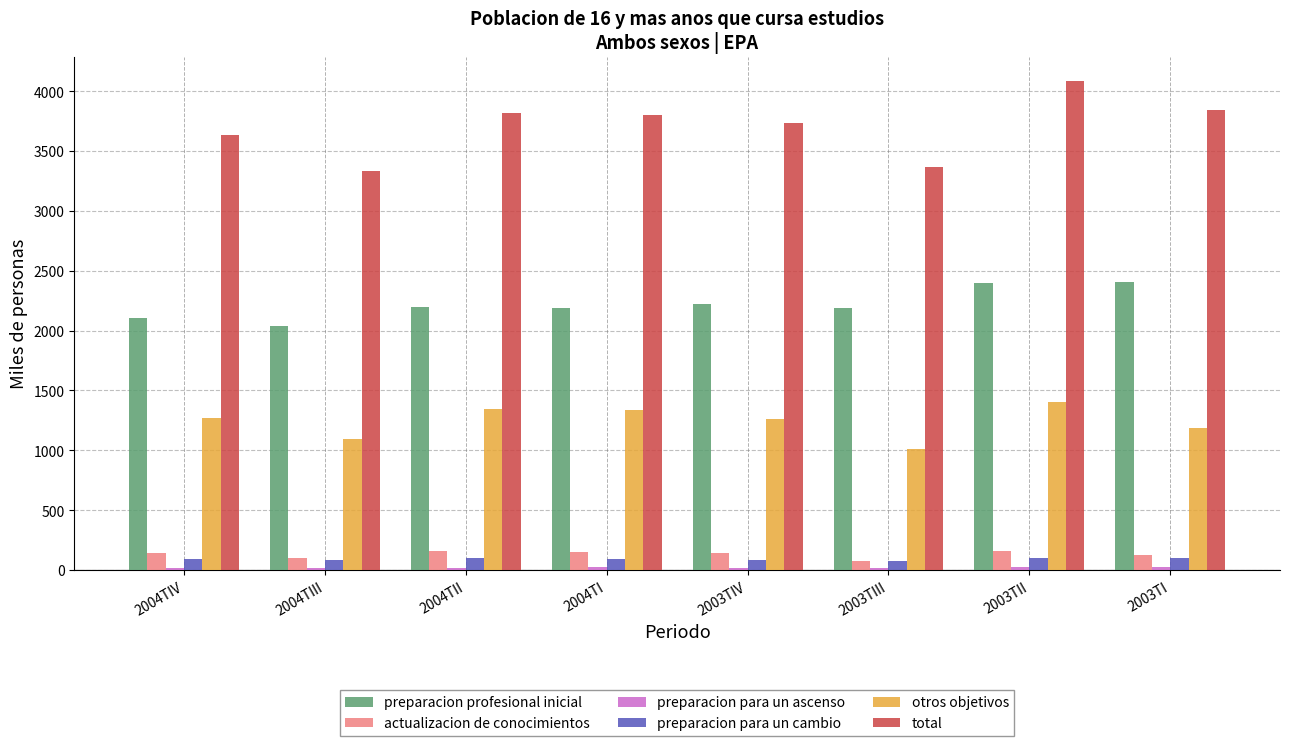

What is the highest value of the total series?

4082.9